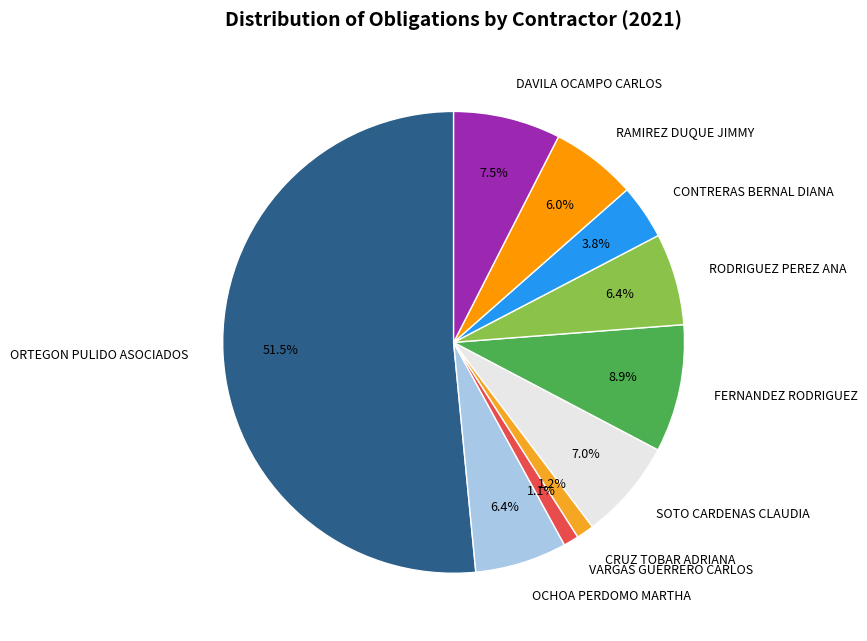

How many segments does this pie chart have?

10